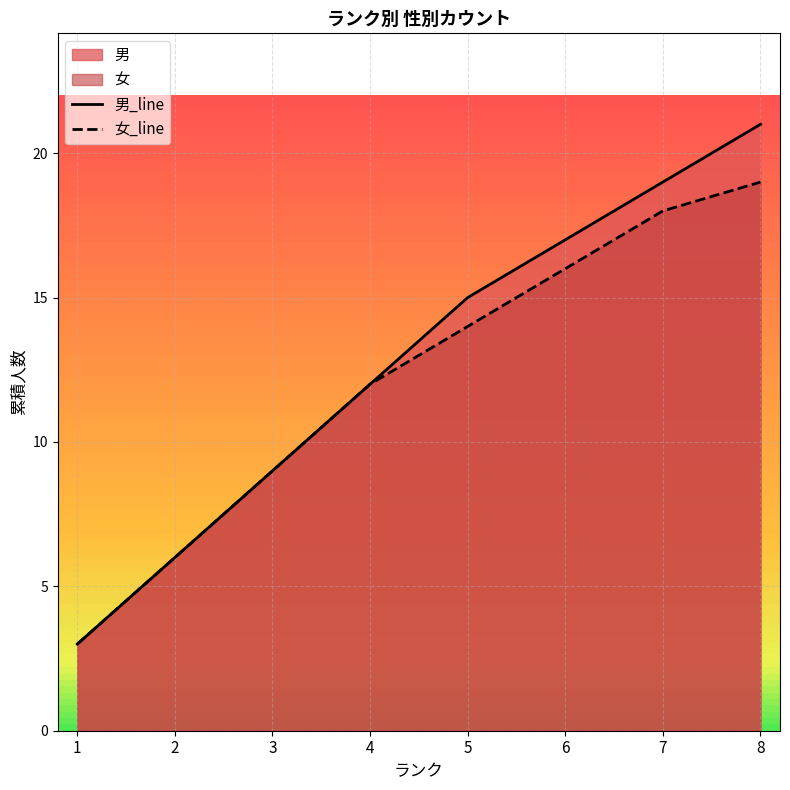

Rank the series by their maximum value, from lowest to highest.

女_line, 男_line